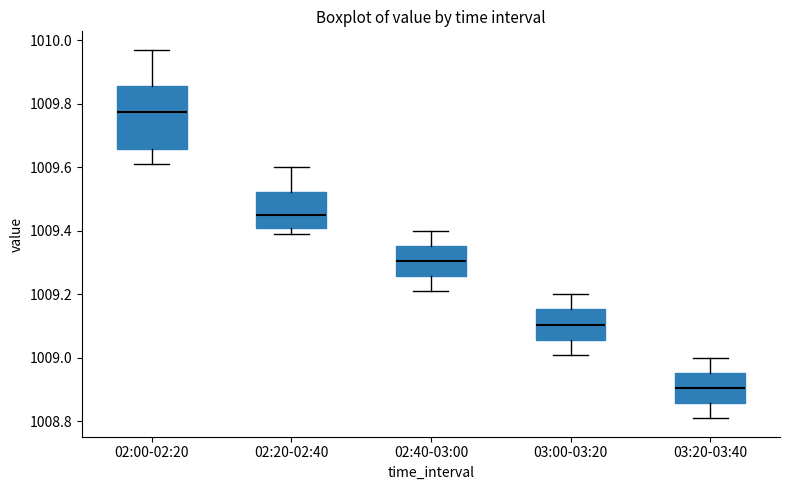

Reading left to right, read every box against the y-axis: the position of its median line, the range the box covers, and the ends of its whiskers. The values are not printed on the chart, so give them approximately, as read against the axis.

02:00-02:20: median 1009.78, box 1009.66 to 1009.86, whiskers 1009.62 to 1009.98
02:20-02:40: median 1009.46, box 1009.40 to 1009.52, whiskers 1009.40 (just below the box's lower edge) to 1009.60
02:40-03:00: median 1009.30, box 1009.26 to 1009.36, whiskers 1009.22 to 1009.40
03:00-03:20: median 1009.10, box 1009.06 to 1009.16, whiskers 1009.02 to 1009.20
03:20-03:40: median 1008.90, box 1008.86 to 1008.96, whiskers 1008.82 to 1009.00